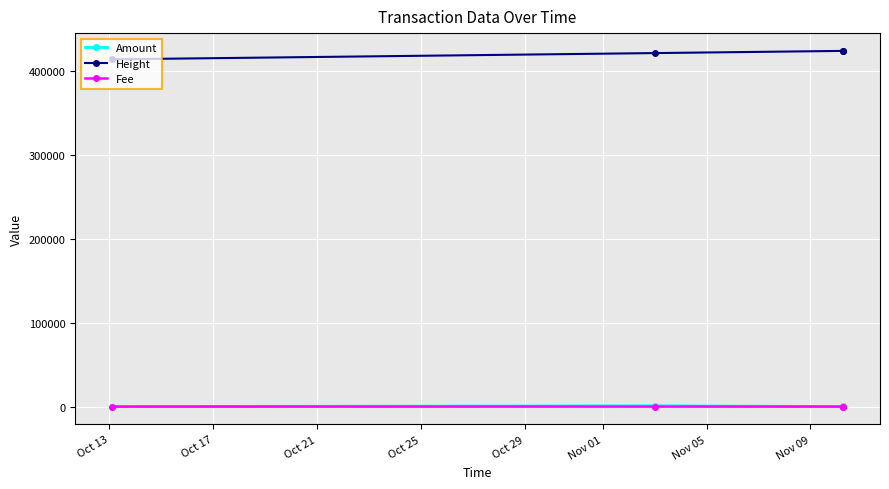

What is the average value of the Height series?

420830.5